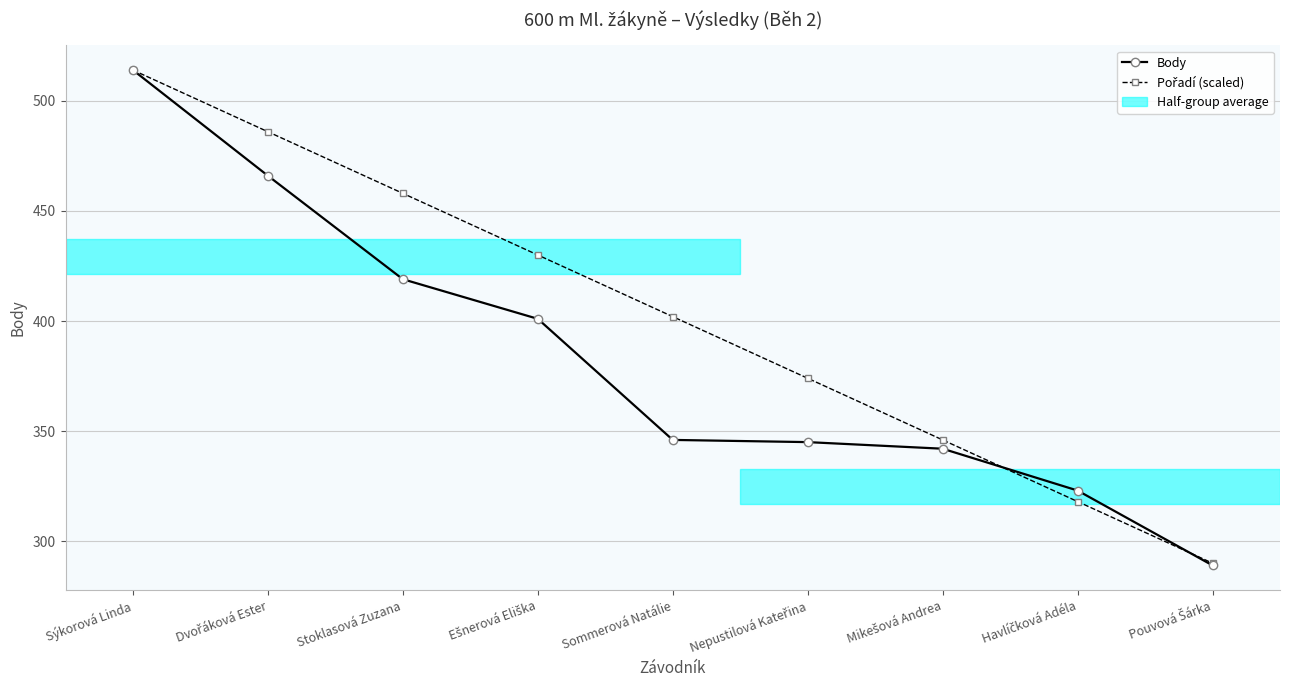

How many series are shown in this chart?

2